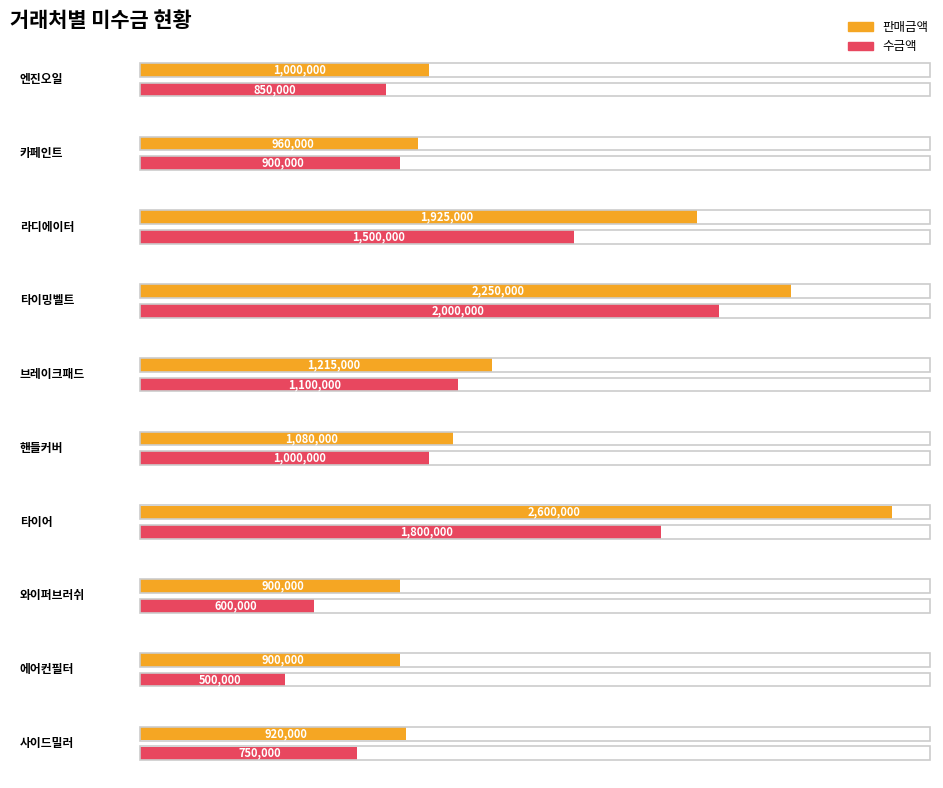

What is the minimum value for 수금액?

500000